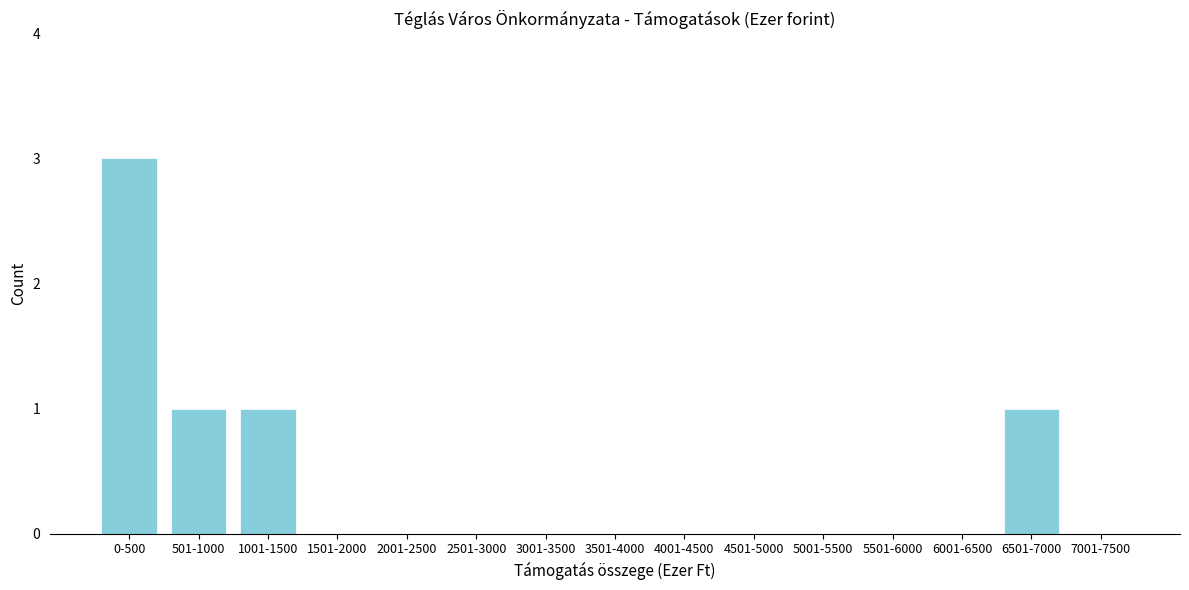

Reading left to right, what are all the values shown in this chart?

0-500=3	501-1000=1	1001-1500=1	1501-2000=0	2001-2500=0	2501-3000=0	3001-3500=0	3501-4000=0	4001-4500=0	4501-5000=0	5001-5500=0	5501-6000=0	6001-6500=0	6501-7000=1	7001-7500=0